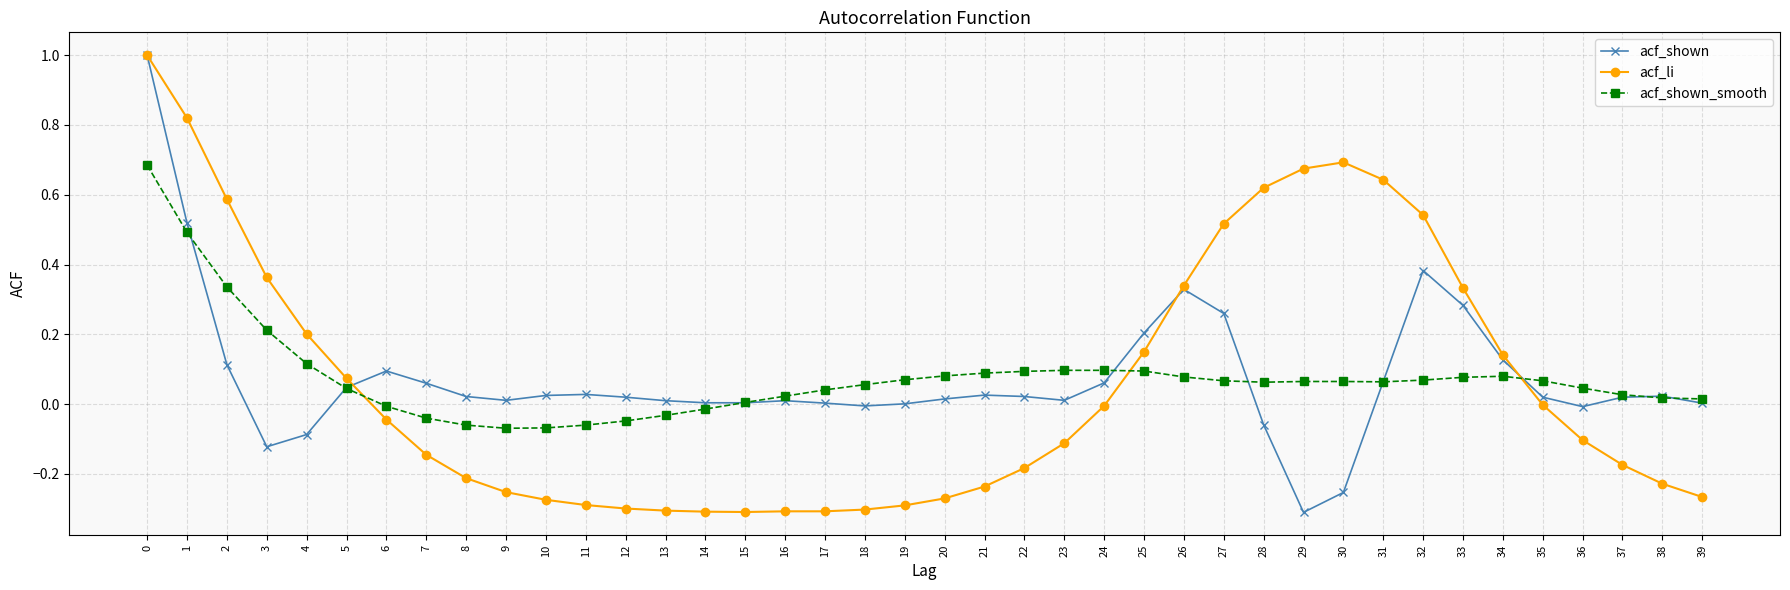

What is the difference between the second highest and minimum values in the acf_li series?

1.1